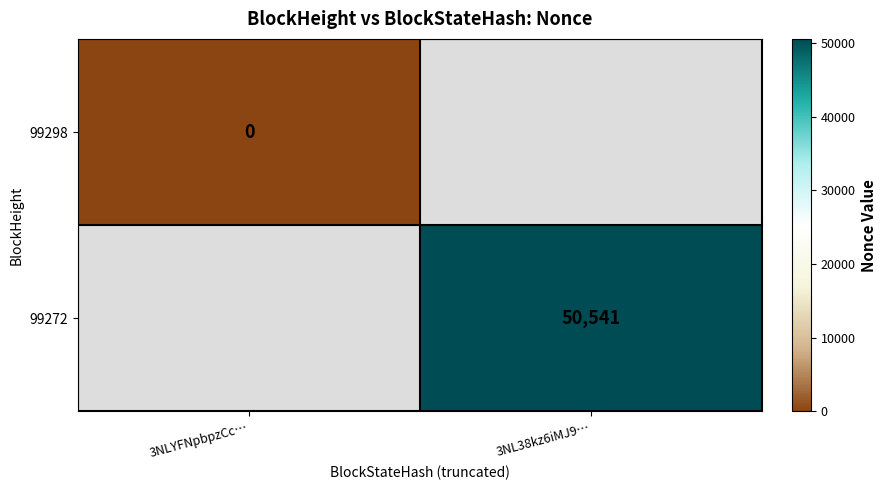

At which label is 99298 closest to 0?

3NLYFNpbpzCc…